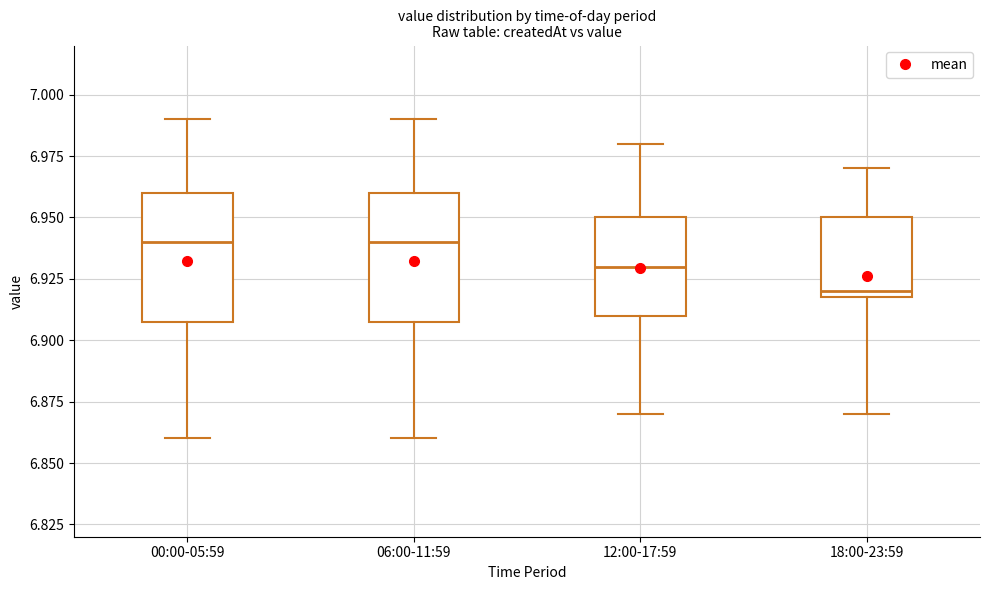

Where is the upper edge of the box for 12:00-17:59 on the y-axis? The values are not printed on the chart, so give them approximately, as read against the axis.

6.95